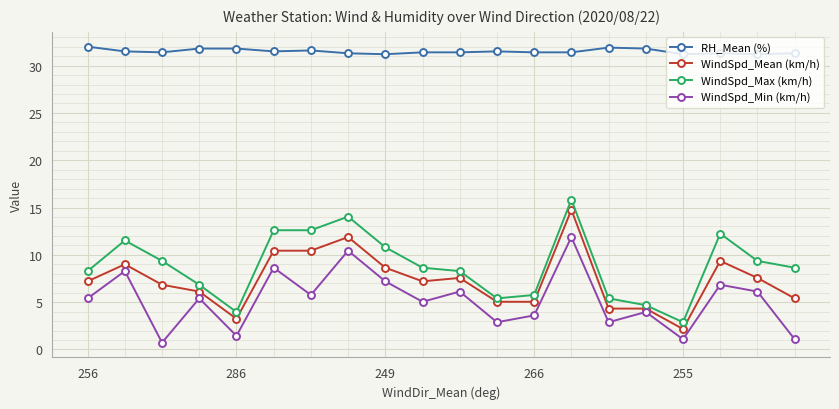

What is the difference between the maximum and second lowest values in the RH_Mean (%) series?

0.8